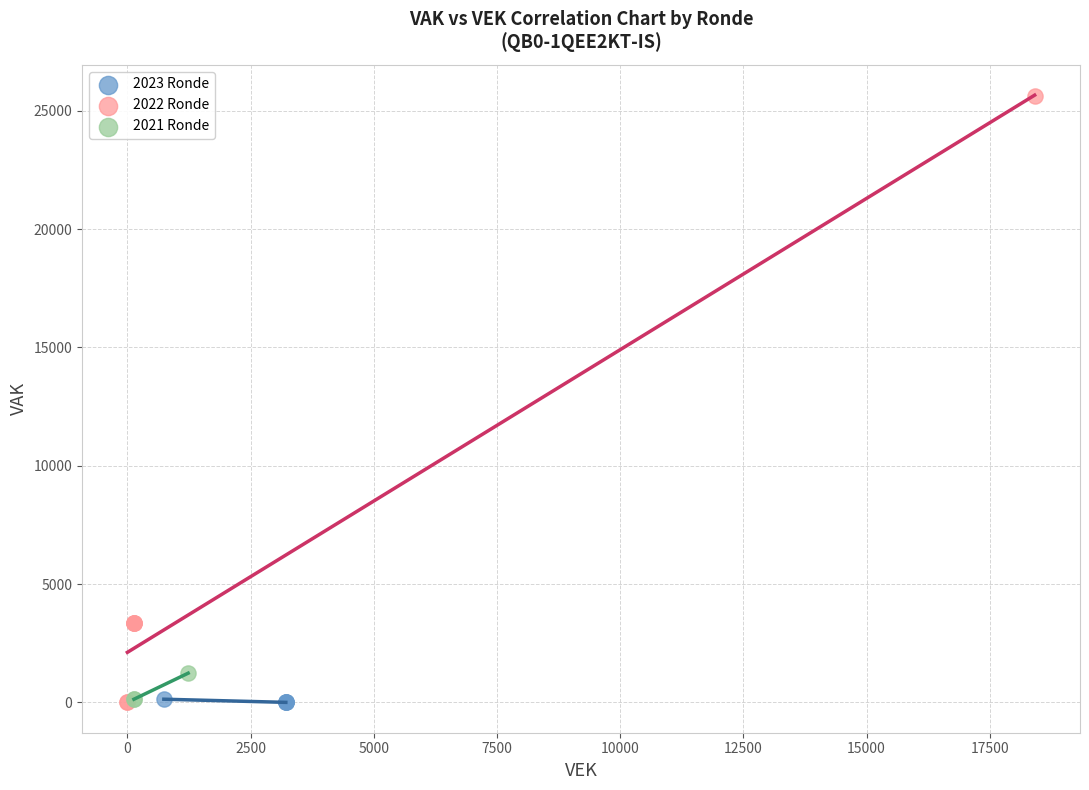

Which series has the largest Y range (max minus min)?

2022 Ronde